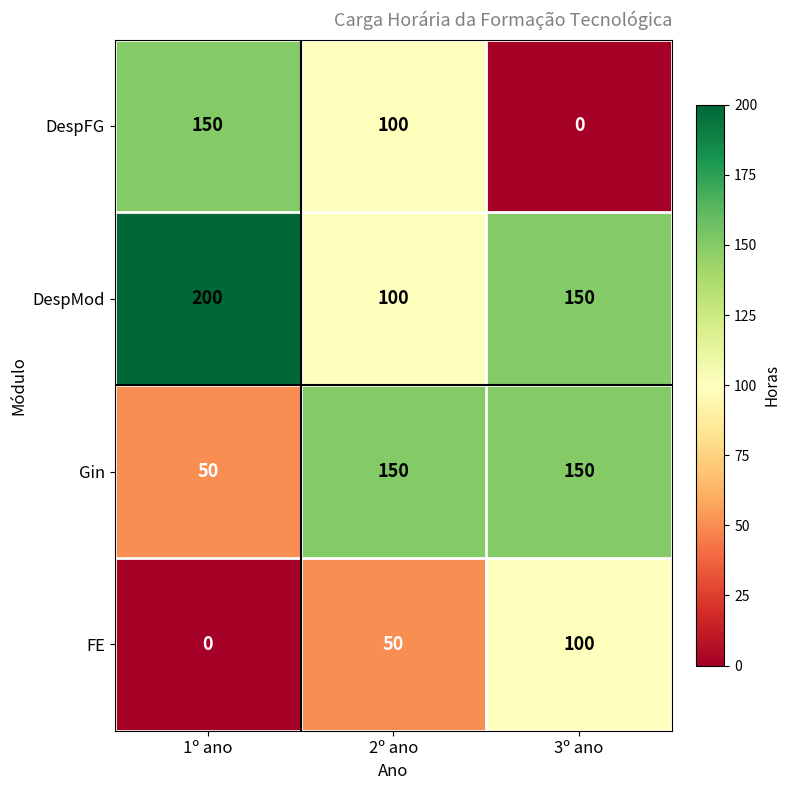

What is the maximum value for Gin?

150